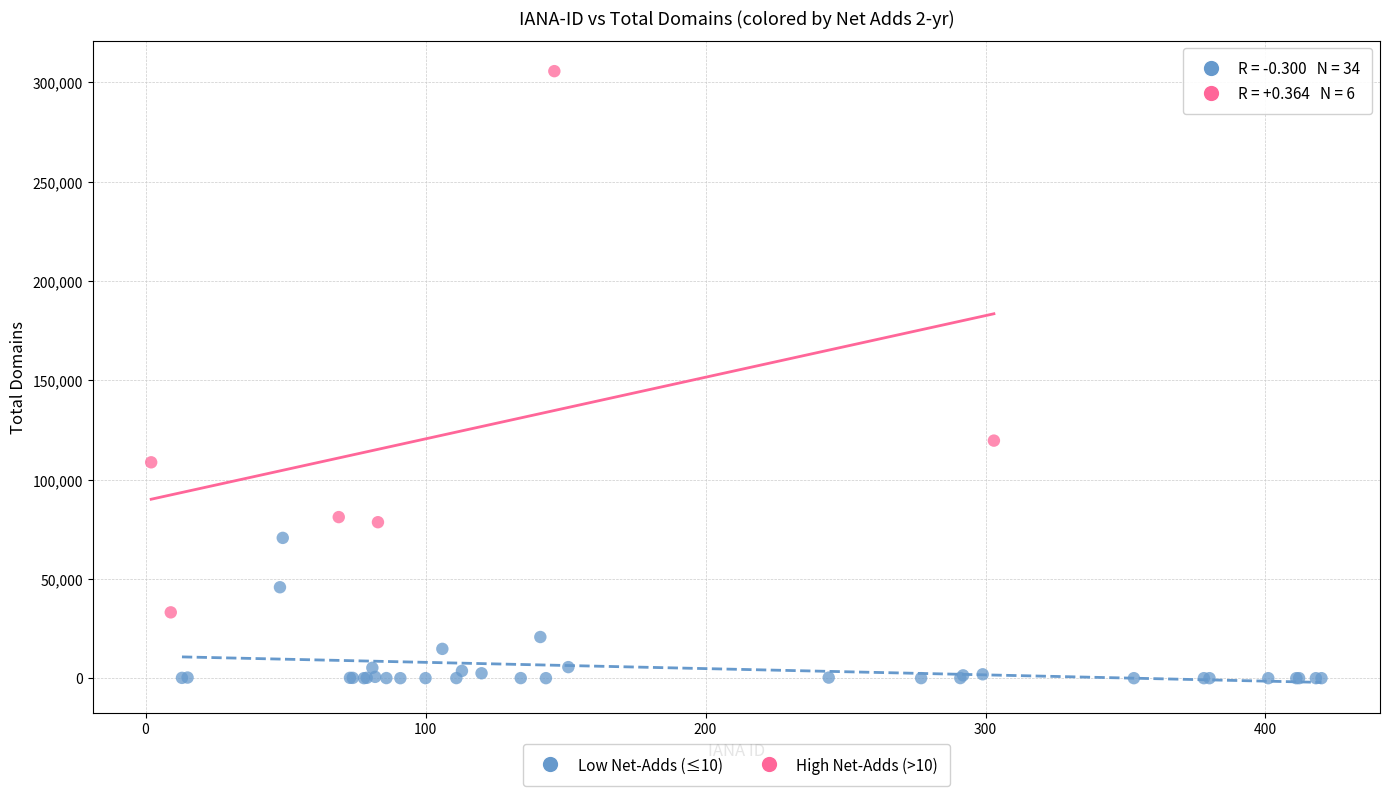

Which series contains the lowest Y value?

Low Net-Adds (≤10)